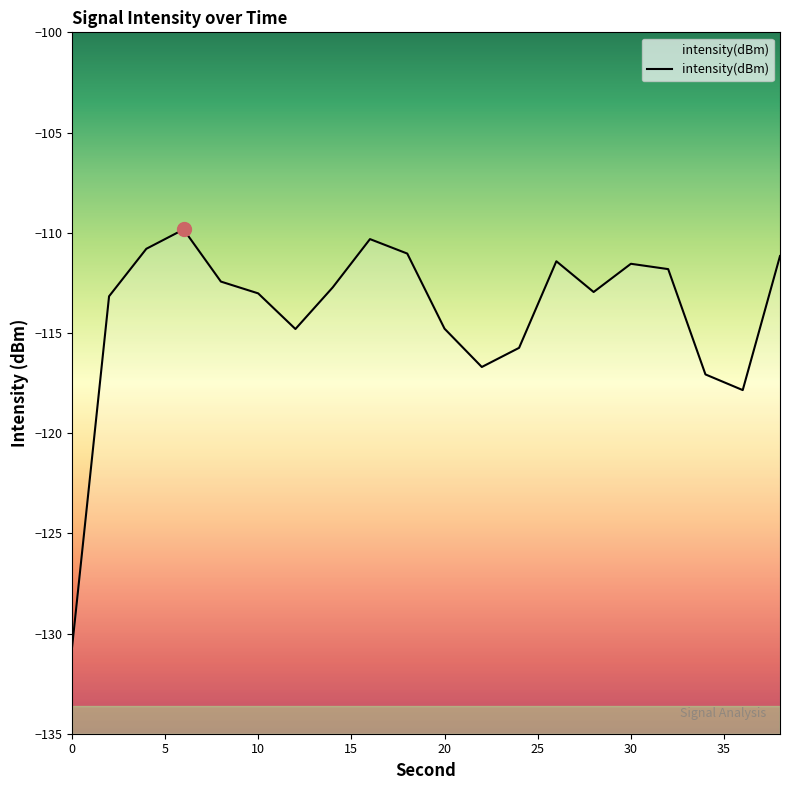

How many points are lower than both their immediate neighbors (excluding endpoints)?

4